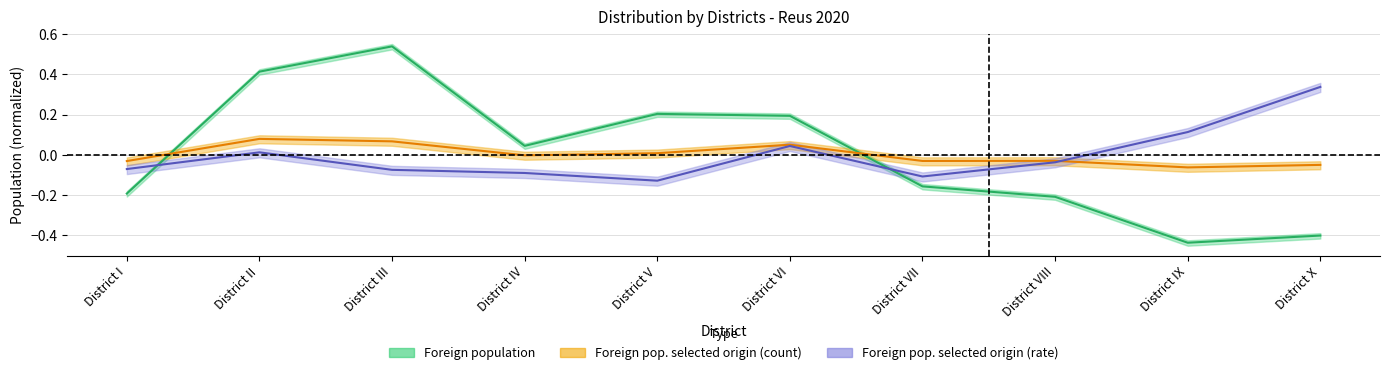

Reading right to left, what are all the values shown in this chart?

Foreign population: -0.4	-0.4	-0.2	-0.2	0.2	0.2	0.0	0.5	0.4	-0.2
Foreign population of selected origin (col2): -0.0	-0.1	-0.0	-0.0	0.1	0.0	-0.0	0.1	0.1	-0.0
Foreign population of selected origin (col4): 0.3	0.1	-0.0	-0.1	0.0	-0.1	-0.1	-0.1	0.0	-0.1